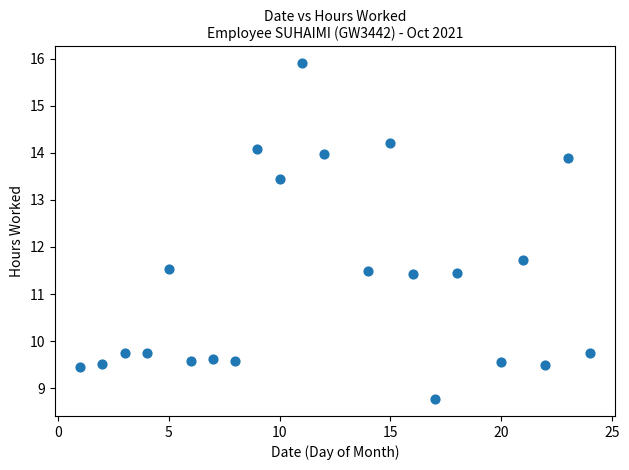

What is the range of X values (max minus min)?

23.0